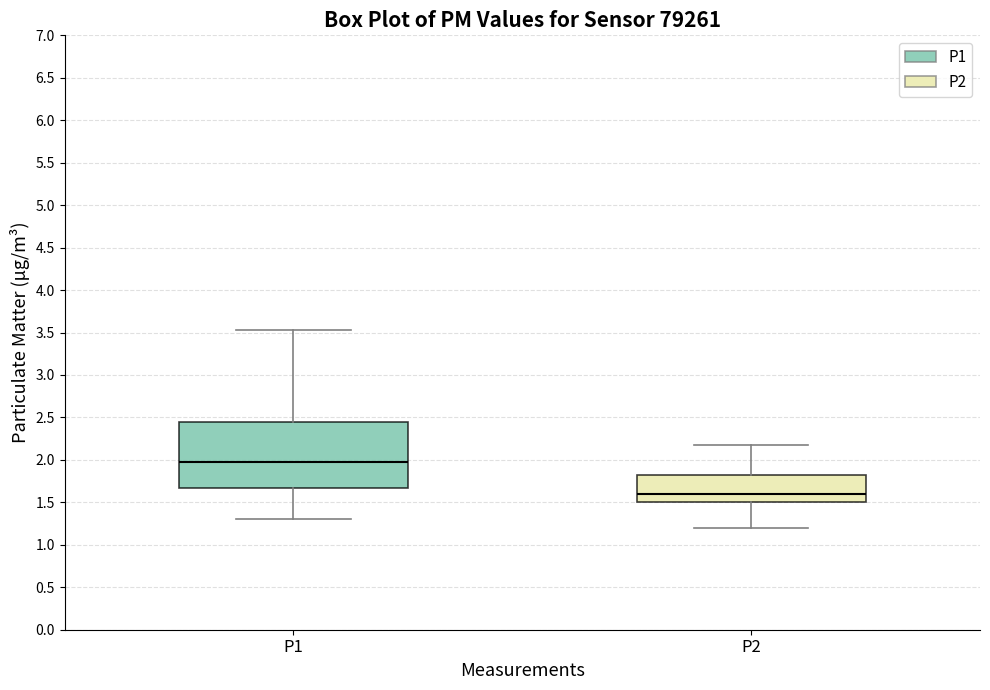

Where does the median line of the box for P2 sit on the y-axis? The values are not printed on the chart, so give them approximately, as read against the axis.

1.60